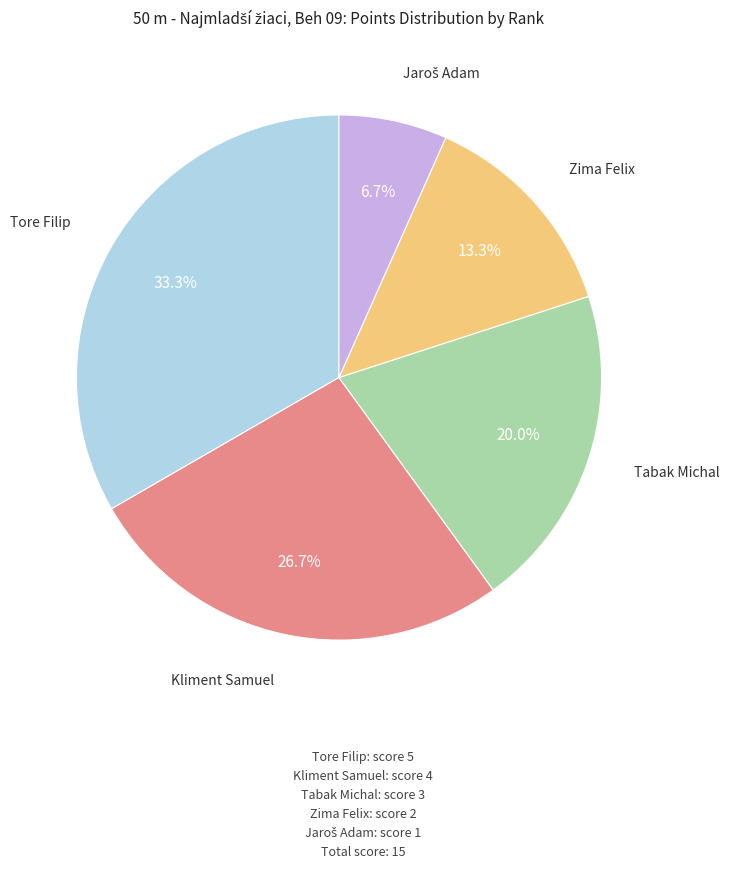

Does any single category account for the majority?

No